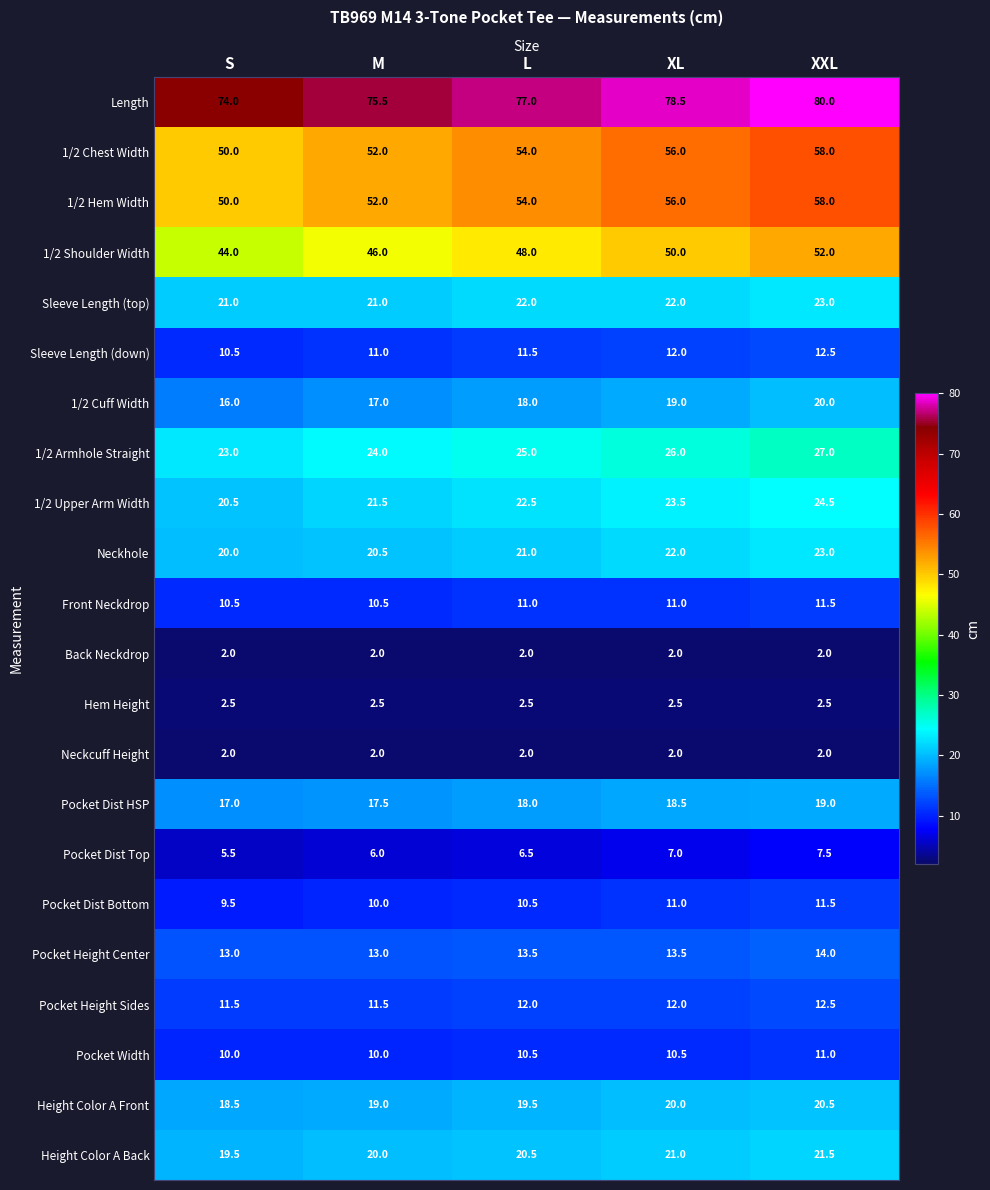

Count the 1/2 Chest Width values in the range 52 to 56.

3